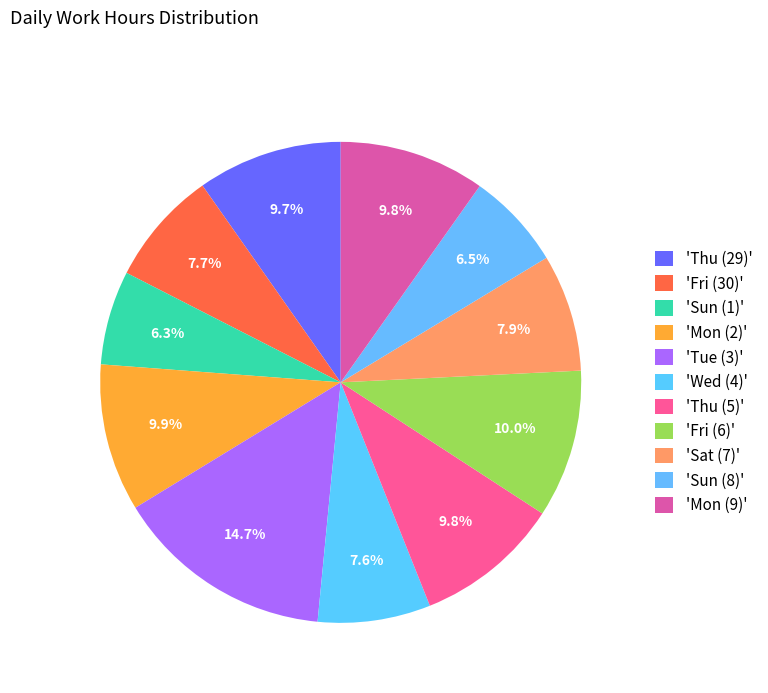

How many segments does this pie chart have?

11